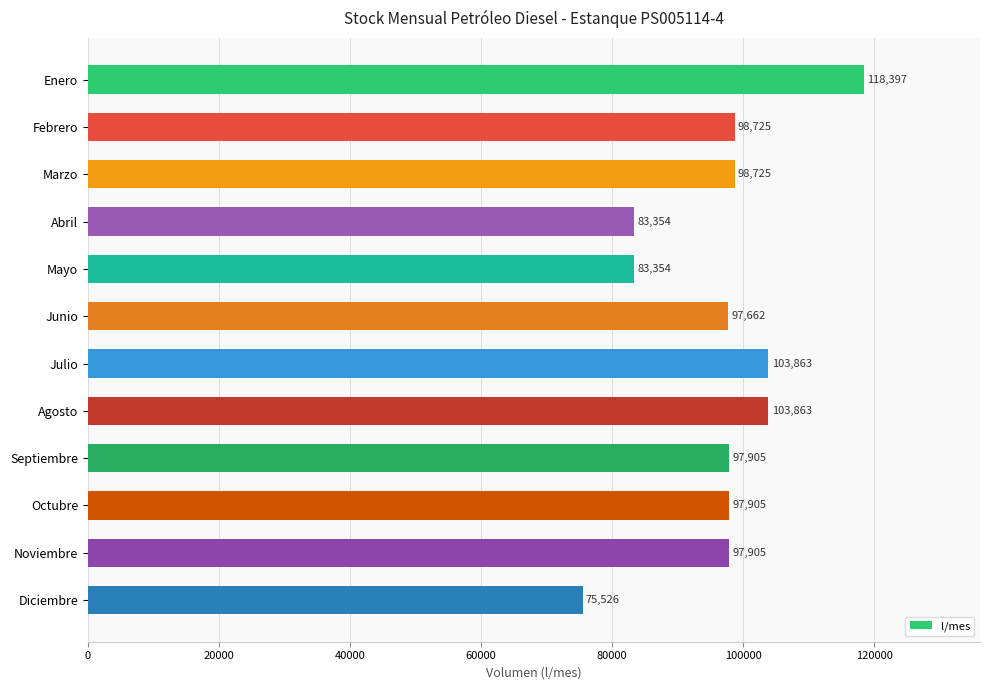

The value at Noviembre is 40712. True or false?

False